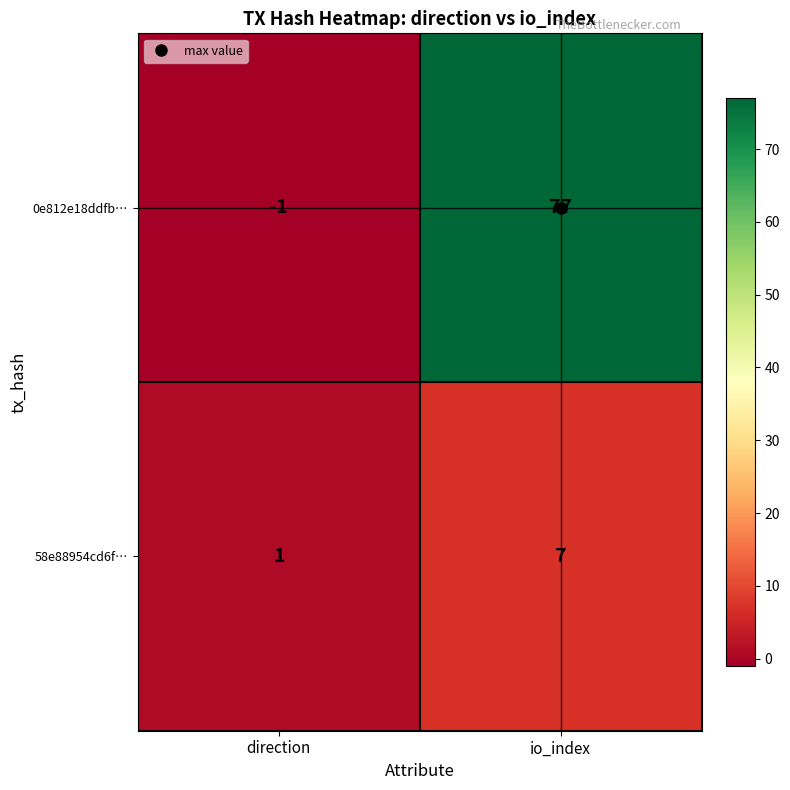

Which series has the largest range (max minus min)?

0e812e18ddfb…